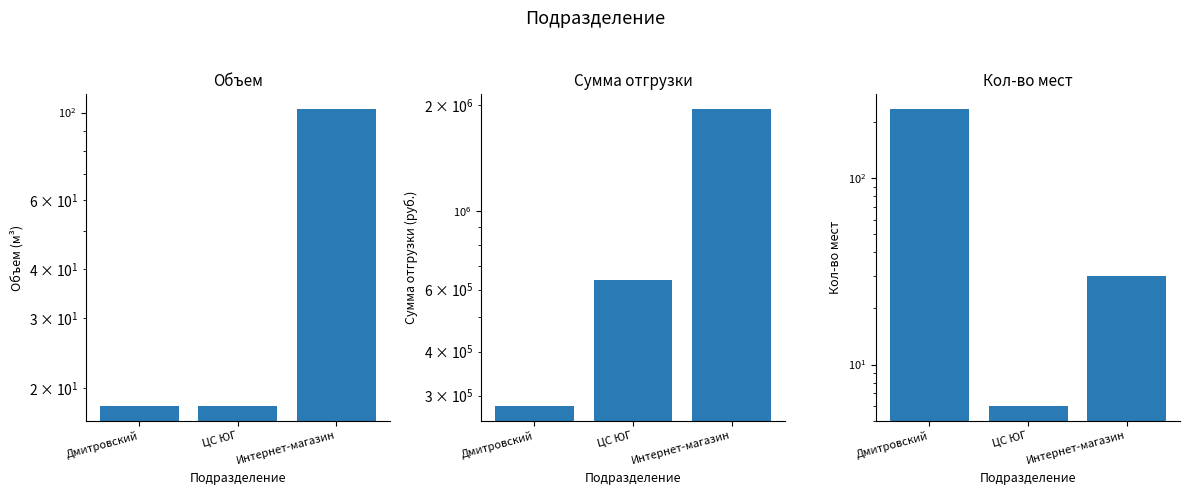

Reading left to right, what are all the values shown in this chart?

Объем: 18.0	18.0	102.0
Сумма отгрузки: 280487.7	637140.7	1950000.0
Кол-во мест: 235.0	6.0	30.0